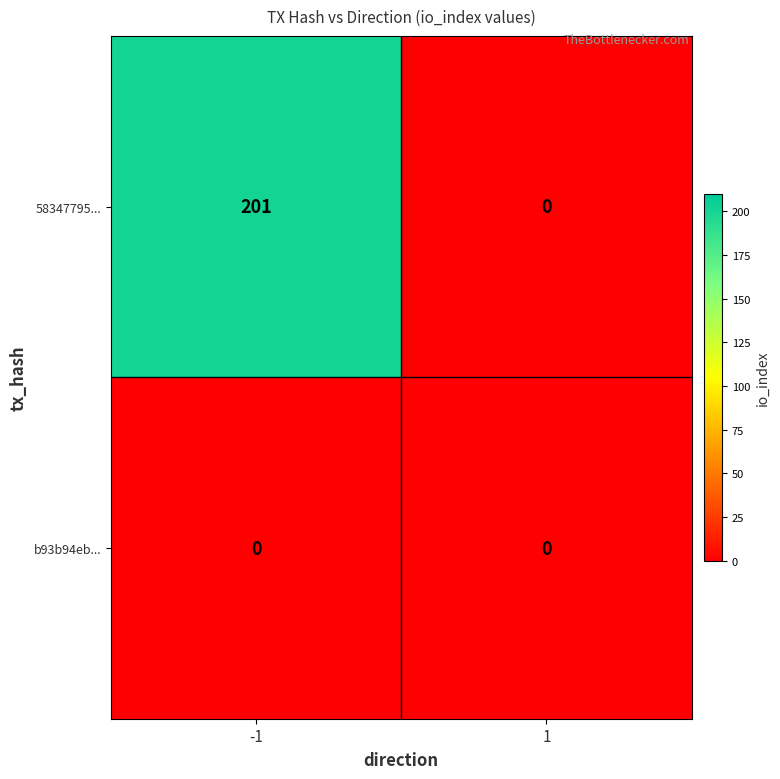

Is it true that b93b94eb... equals 0 at 1?

True